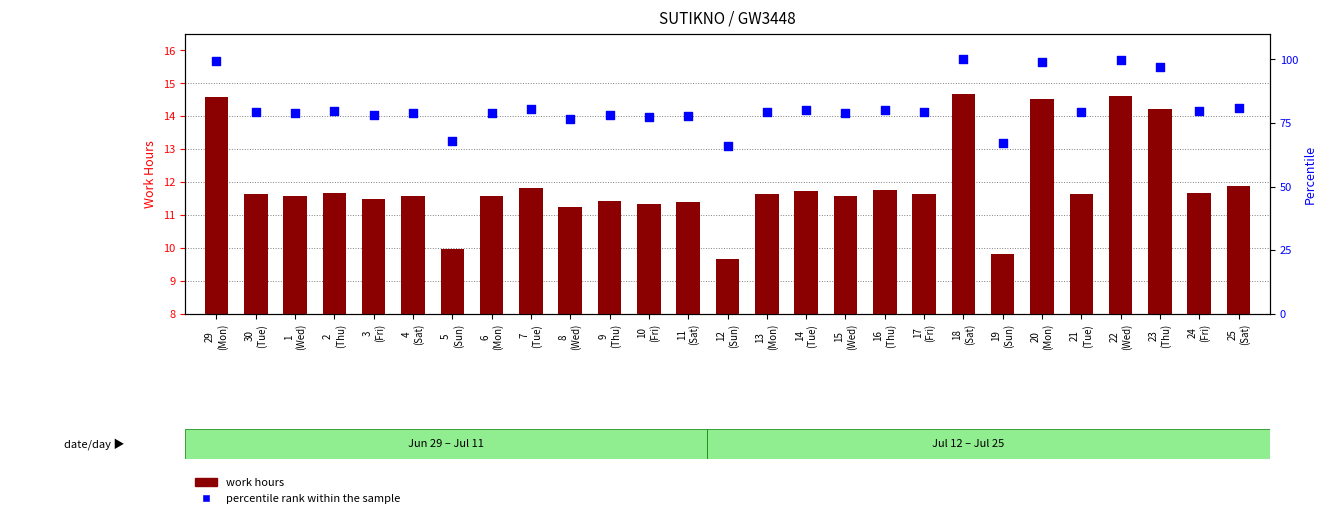

Which series reaches the minimum Y coordinate?

work hours